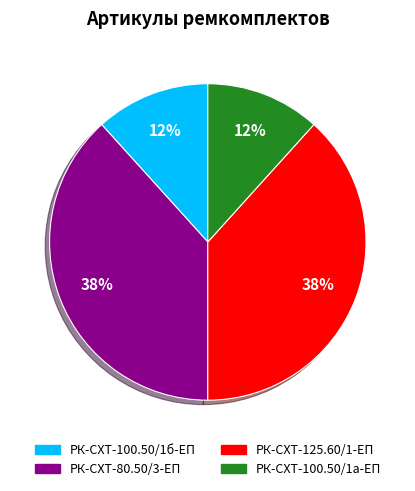

Between РК-СХТ-80.50/3-ЕП and РК-СХТ-100.50/1а-ЕП, which is larger?

РК-СХТ-80.50/3-ЕП